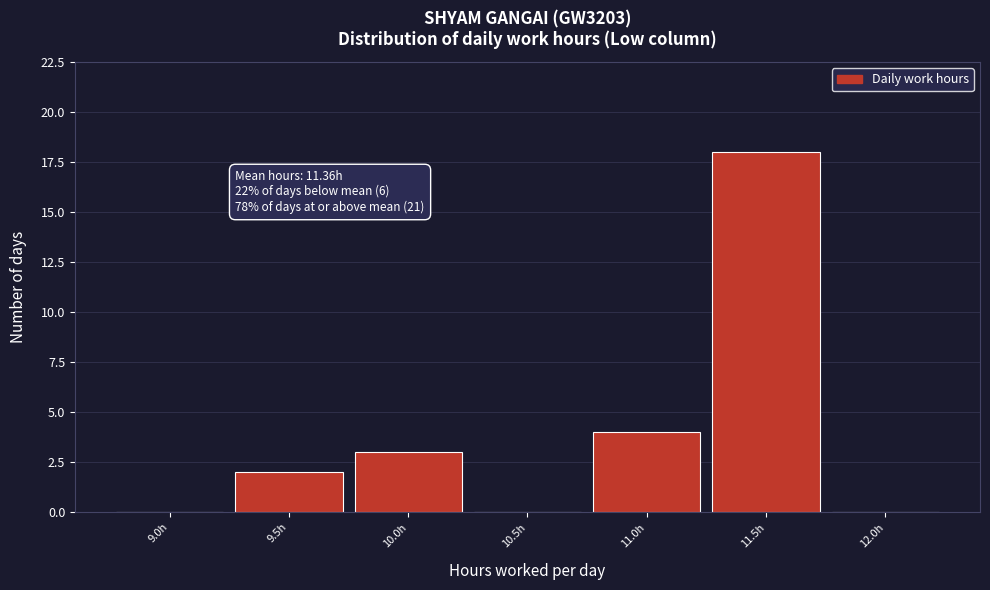

Reading left to right, extract all data points from this chart.

9.0h=0	9.5h=2	10.0h=3	10.5h=0	11.0h=4	11.5h=18	12.0h=0